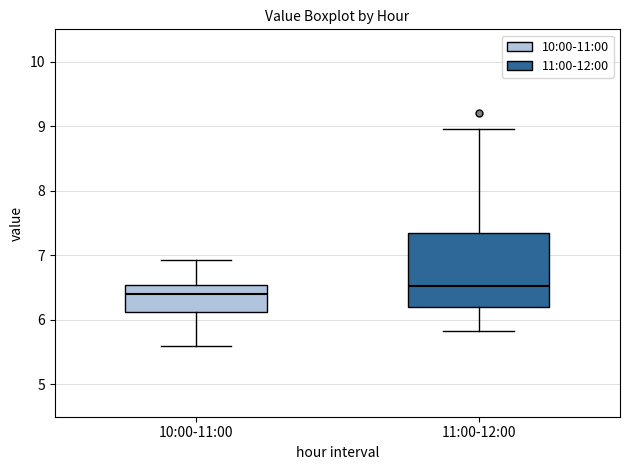

Which box is the tallest, from its lower edge to its upper edge?

11:00-12:00